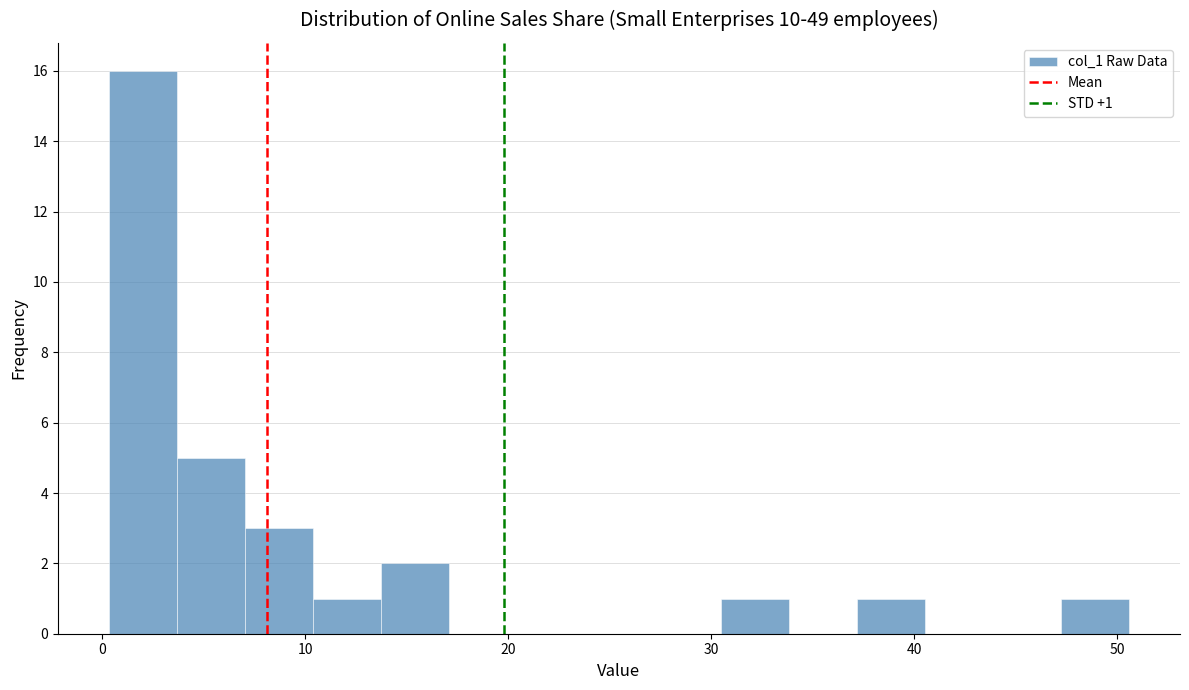

Around what value on the x-axis is the tallest bar? Give the approximate position of its centre, as read against the axis.

2